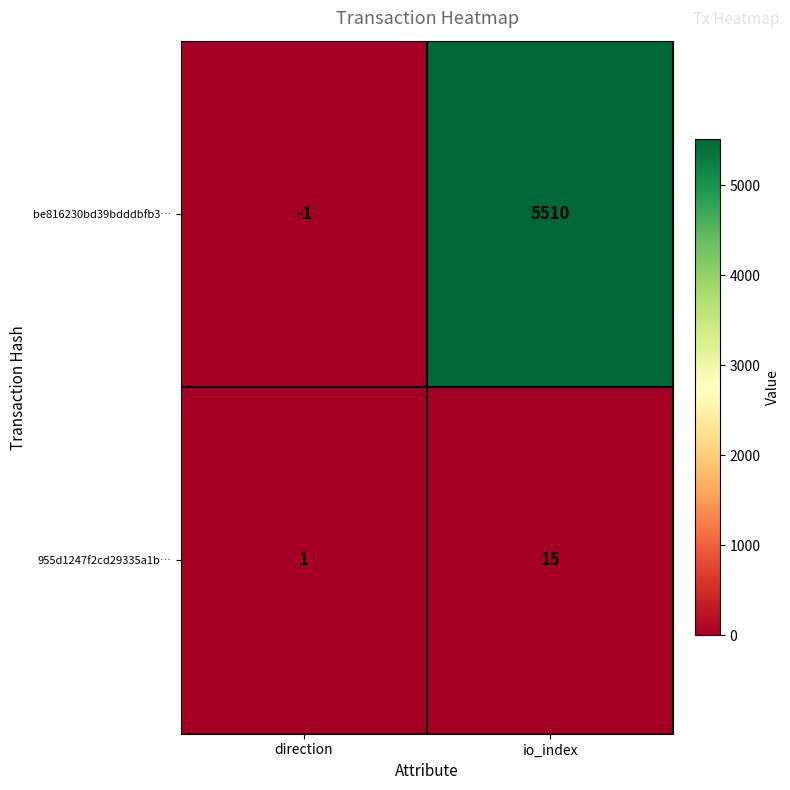

Rank the series at io_index from highest to lowest value.

be816230bd39bdddbfb3…, 955d1247f2cd29335a1b…